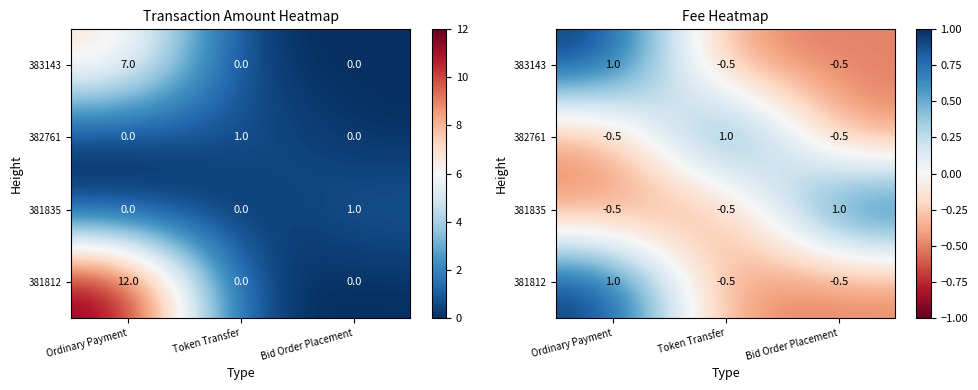

Is the value of 382761 at Bid Order Placement greater than the value of 381835 at Bid Order Placement?

No